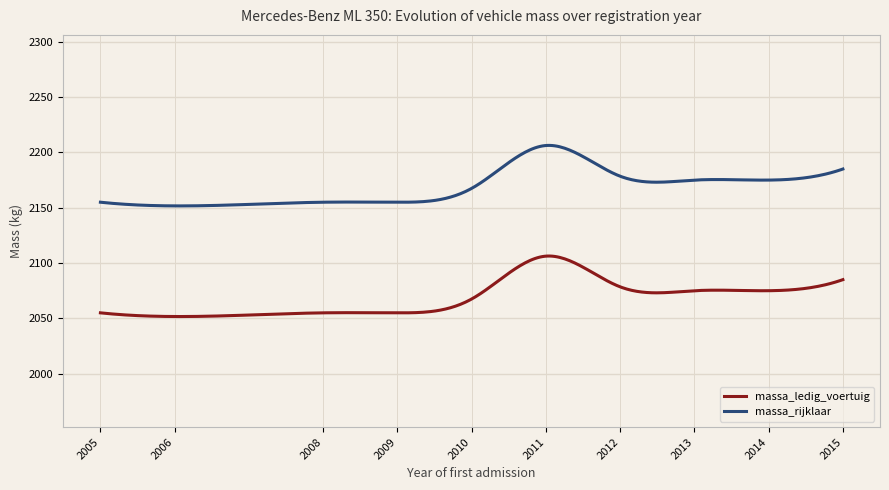

True or false: massa_rijklaar and massa_ledig_voertuig cross at least once.

False